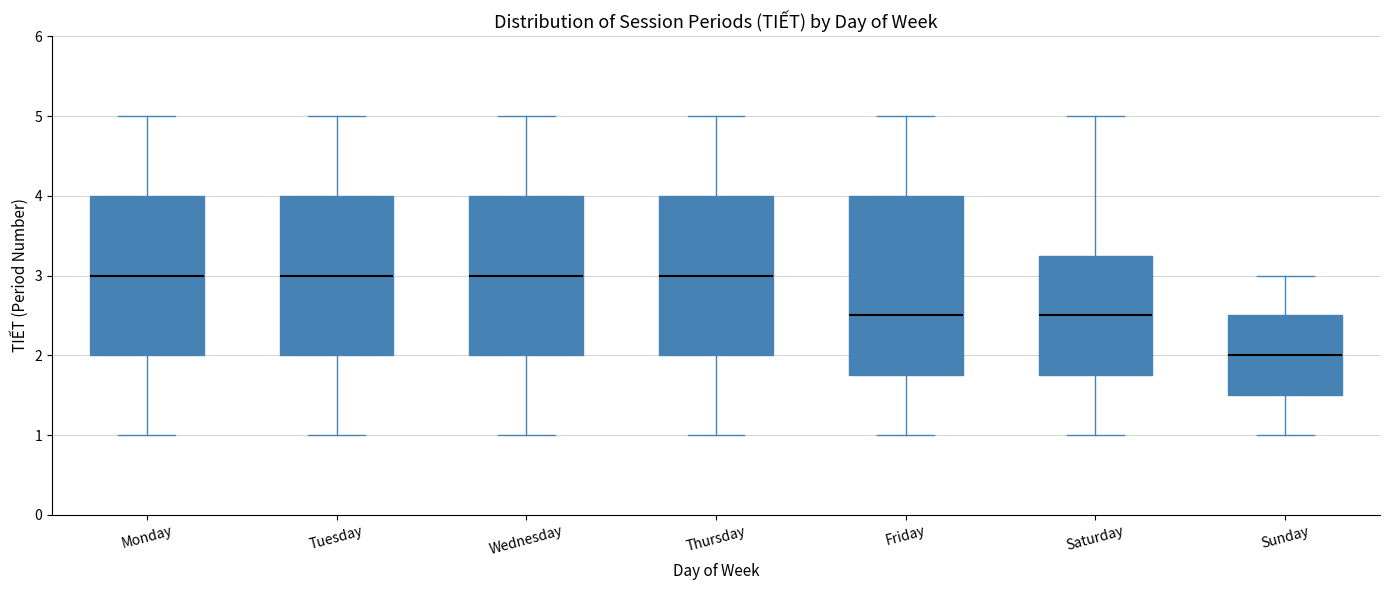

Reading left to right, read every box against the y-axis: the position of its median line, the range the box covers, and the ends of its whiskers. The values are not printed on the chart, so give them approximately, as read against the axis.

Monday: median 3.0, box 2.0 to 4.0, whiskers 1.0 to 5.0
Tuesday: median 3.0, box 2.0 to 4.0, whiskers 1.0 to 5.0
Wednesday: median 3.0, box 2.0 to 4.0, whiskers 1.0 to 5.0
Thursday: median 3.0, box 2.0 to 4.0, whiskers 1.0 to 5.0
Friday: median 2.5, box 1.8 to 4.0, whiskers 1.0 to 5.0
Saturday: median 2.5, box 1.8 to 3.3, whiskers 1.0 to 5.0
Sunday: median 2.0, box 1.5 to 2.5, whiskers 1.0 to 3.0